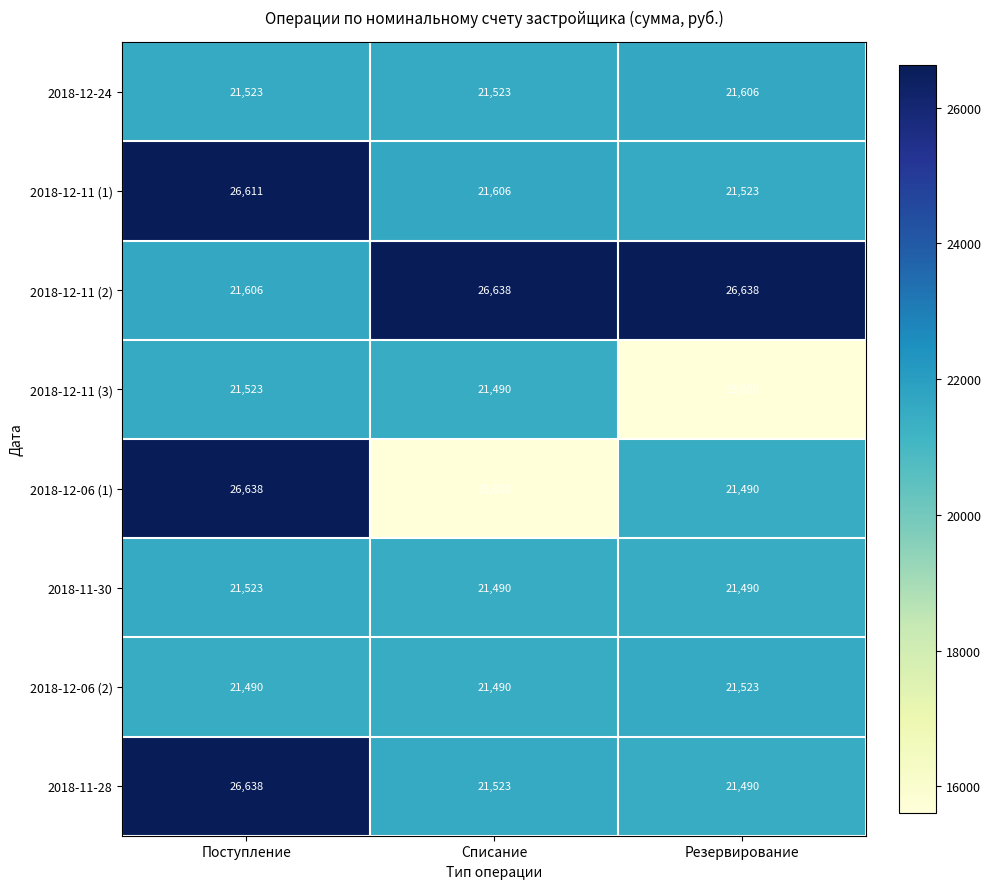

The 2018-12-24 series shows 13669 at Резервирование. True or false?

False